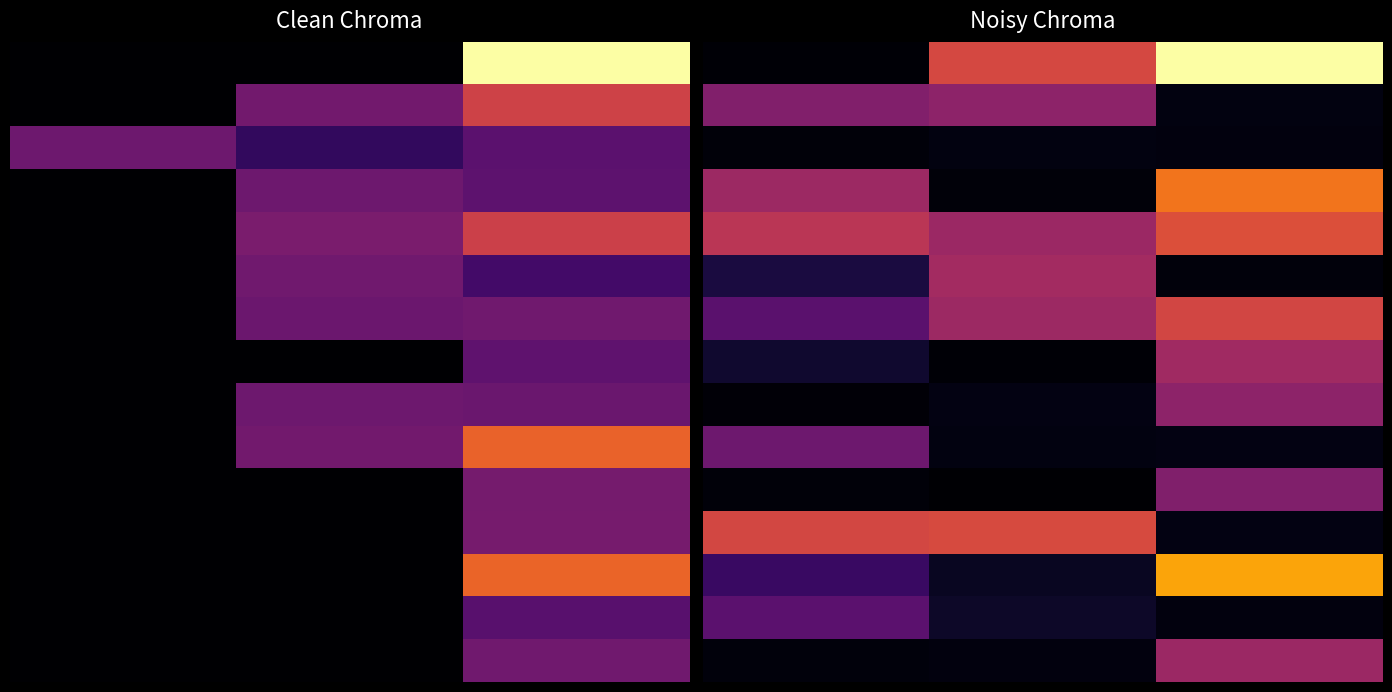

What is the average value of the 8 series?

0.1